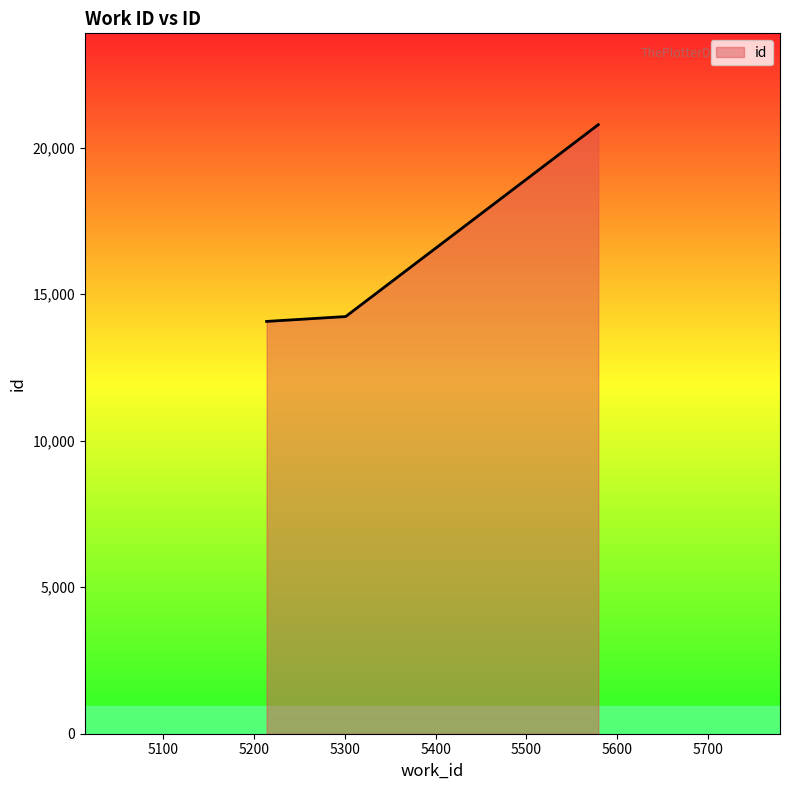

What is the difference between the maximum and minimum values?

6712